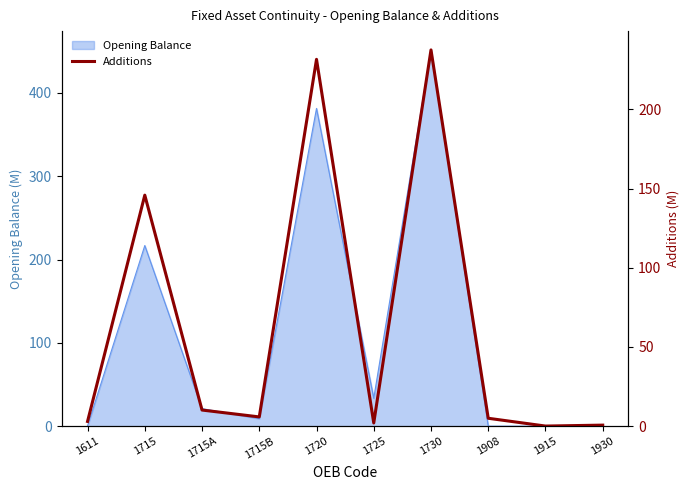

Where is the first local maximum?

1715